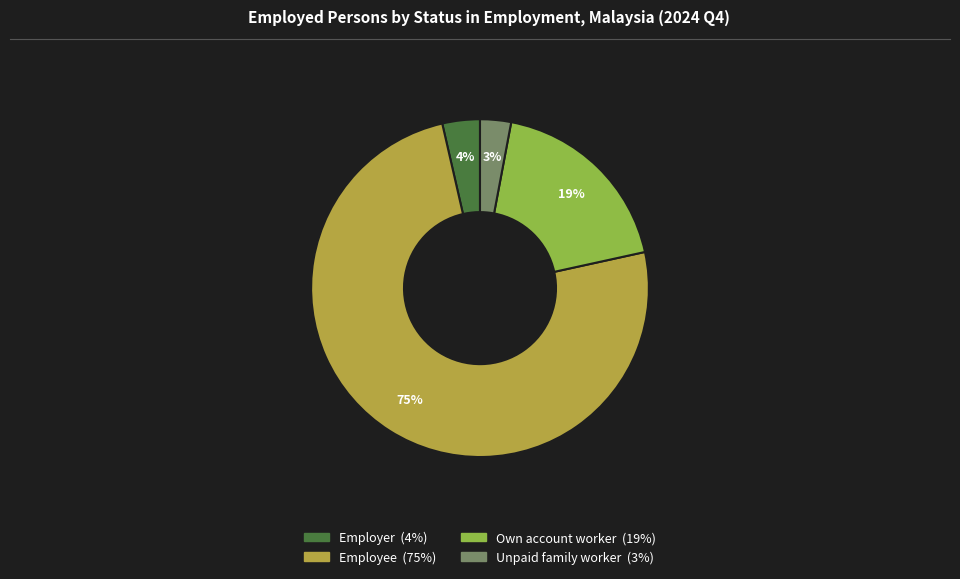

To the nearest percent, what percentage of the pie is Unpaid family worker?

3%